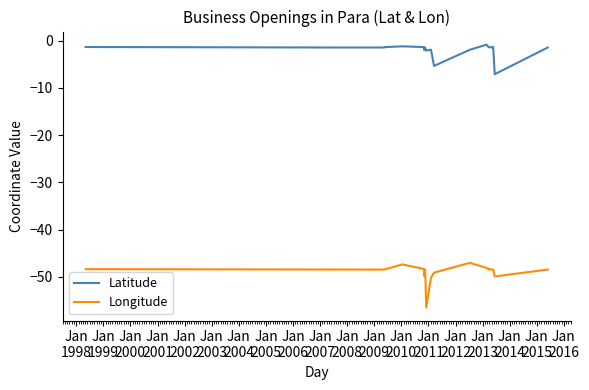

Reading left to right, transcribe all the data shown in this chart.

Latitude: -1.4	-1.5	-1.5	-1.4	-1.2	-1.4	-2.0	-1.5	-1.5	-2.1	-1.9	-5.4	-1.9	-0.9	-1.4	-1.4	-1.4	-1.3	-7.1	-1.4
Longitude: -48.4	-48.5	-48.5	-48.4	-47.4	-48.4	-49.9	-48.5	-48.5	-56.5	-50.2	-49.1	-47.0	-48.1	-48.3	-48.5	-48.5	-48.5	-49.9	-48.5